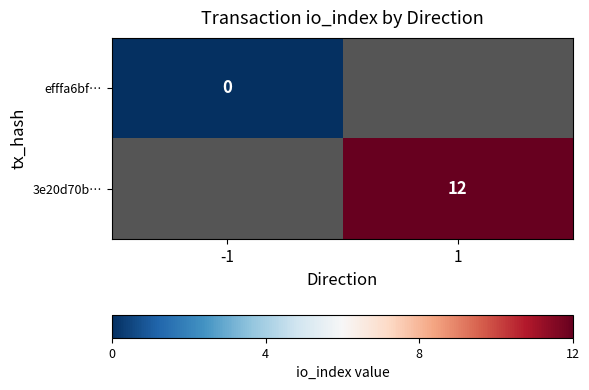

Is the value of efffa6bf… at -1 greater than the value of 3e20d70b… at 1?

No